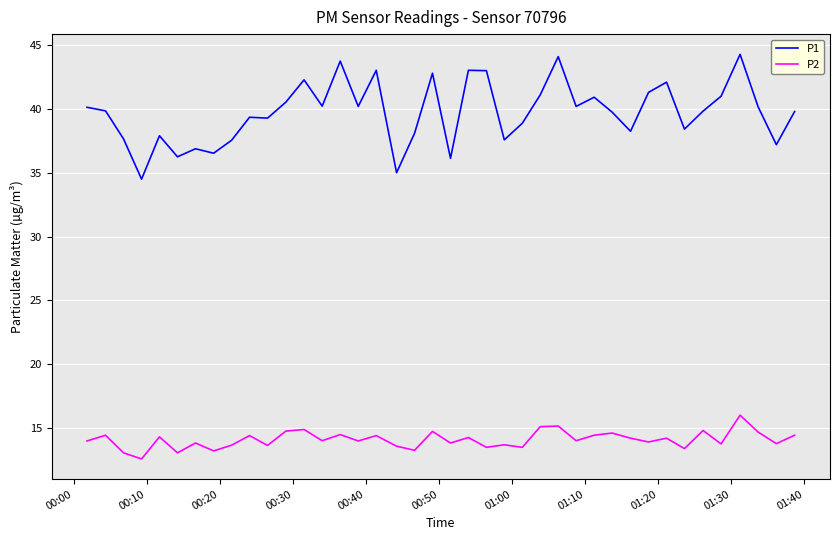

True or false: P2 and P1 cross at least once.

False